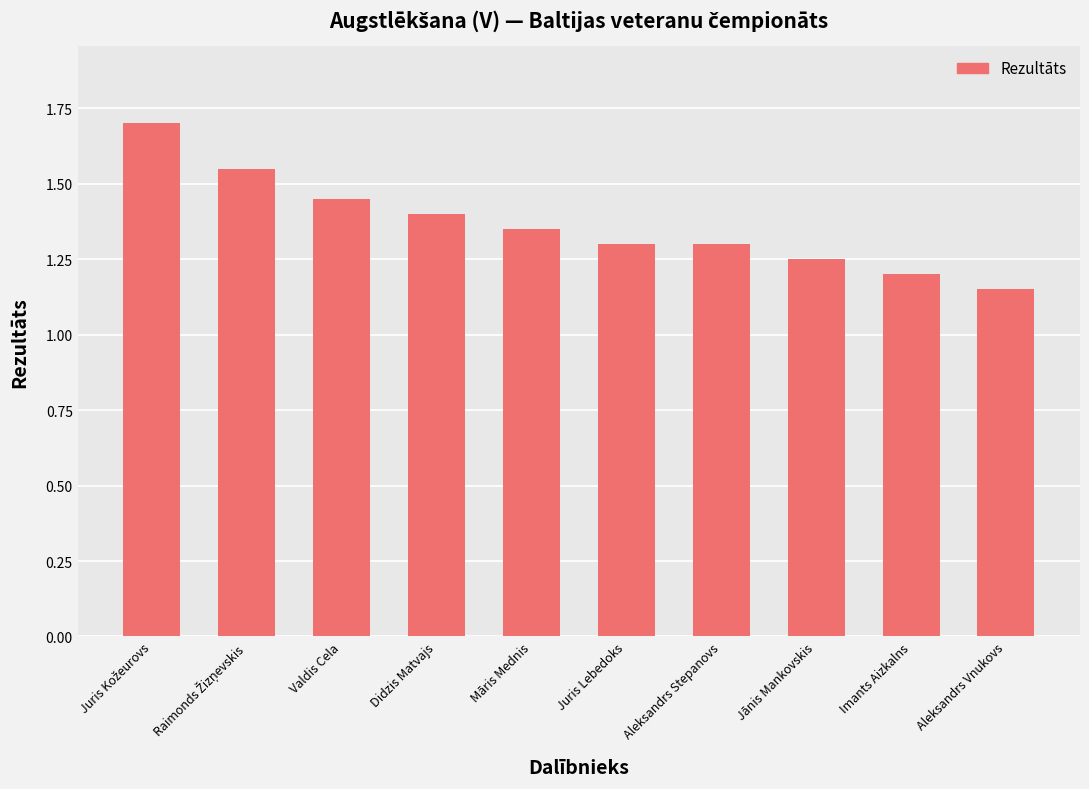

What is the difference between the maximum and second lowest values?

0.5